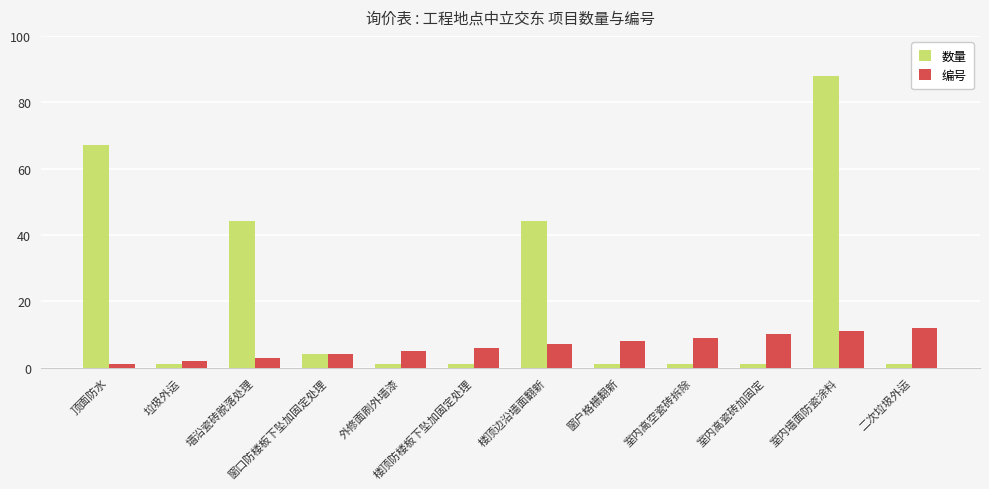

What is the maximum value for 数量?

88.0